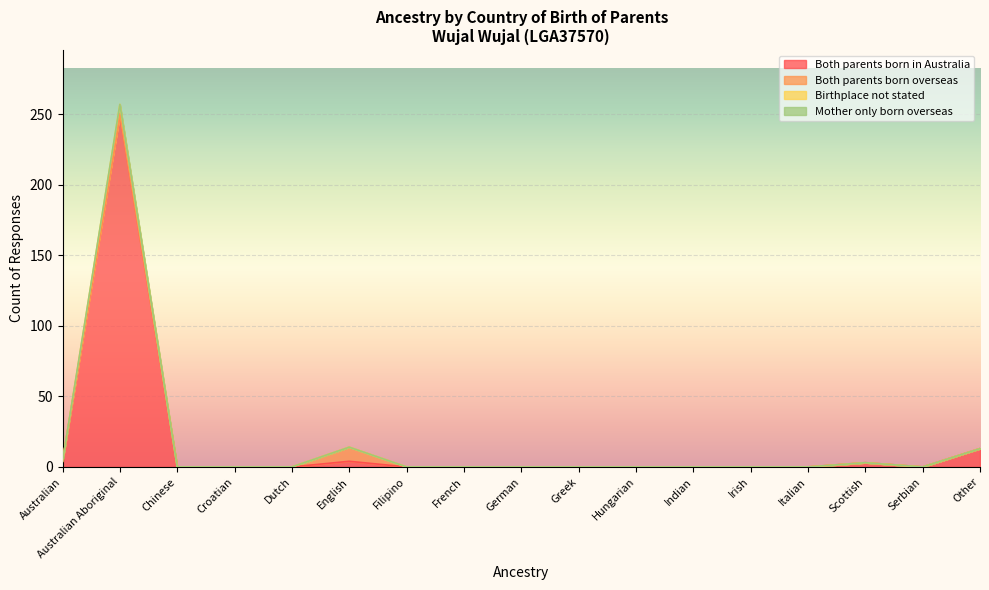

Is it true that Both parents born in Australia equals 0 at Serbian?

True